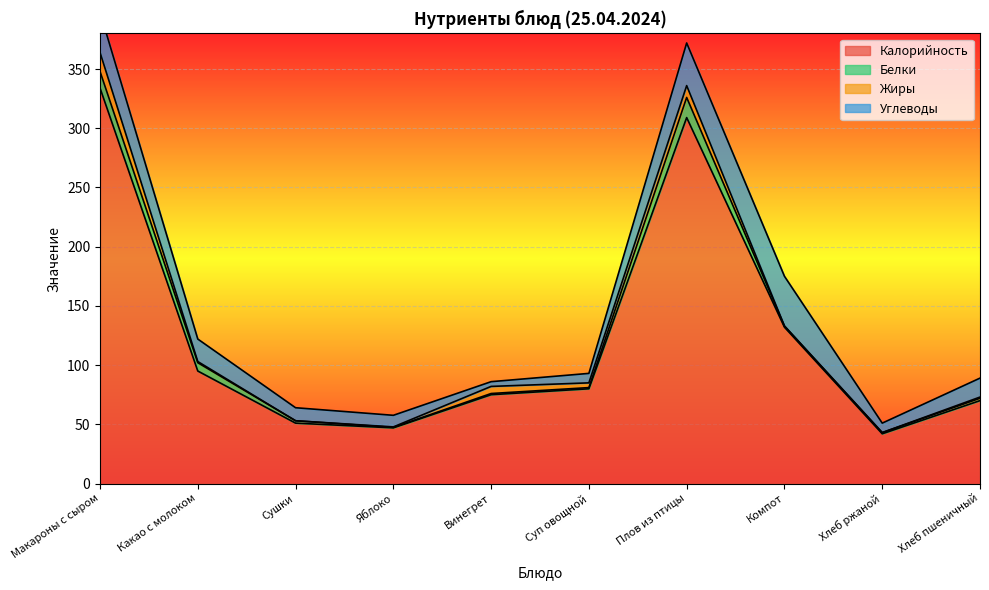

True or false: Углеводы and Белки cross at least once.

False